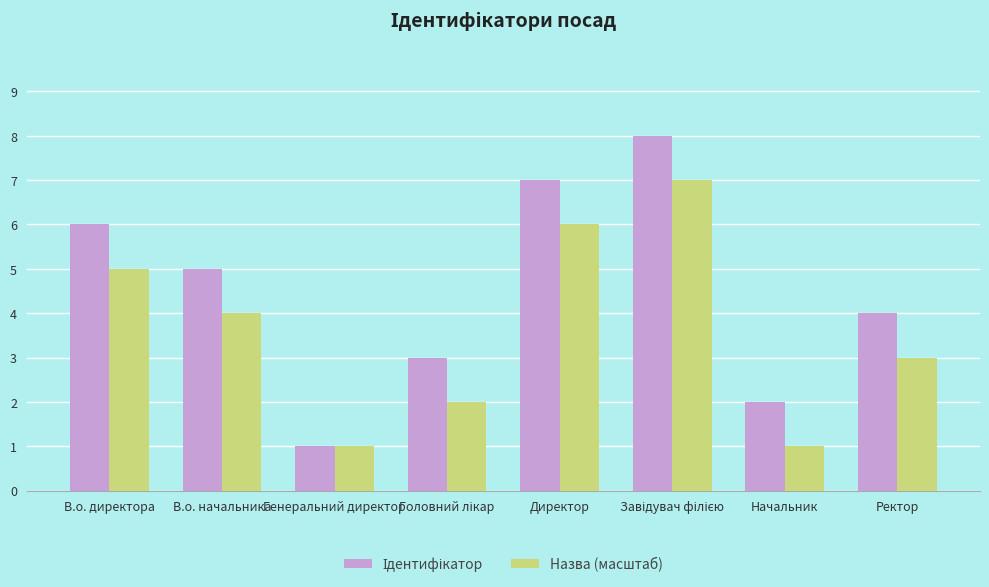

The value of Назва (масштаб) at Начальник is 2. True or false?

False